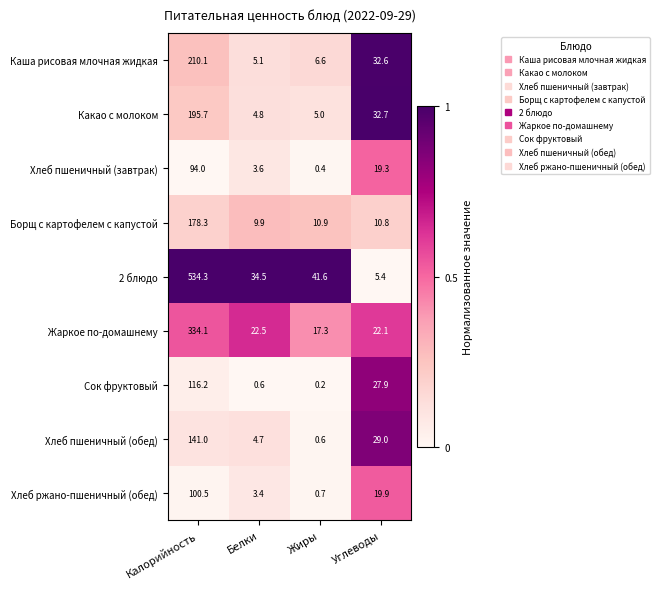

Between Белки and Жиры, which series saw the biggest shift?

2 блюдо